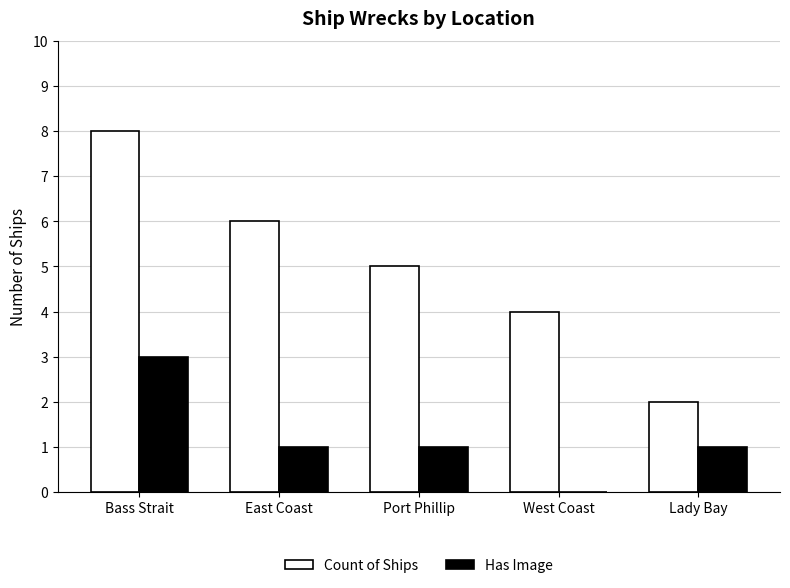

Read the Count of Ships value at Bass Strait.

8